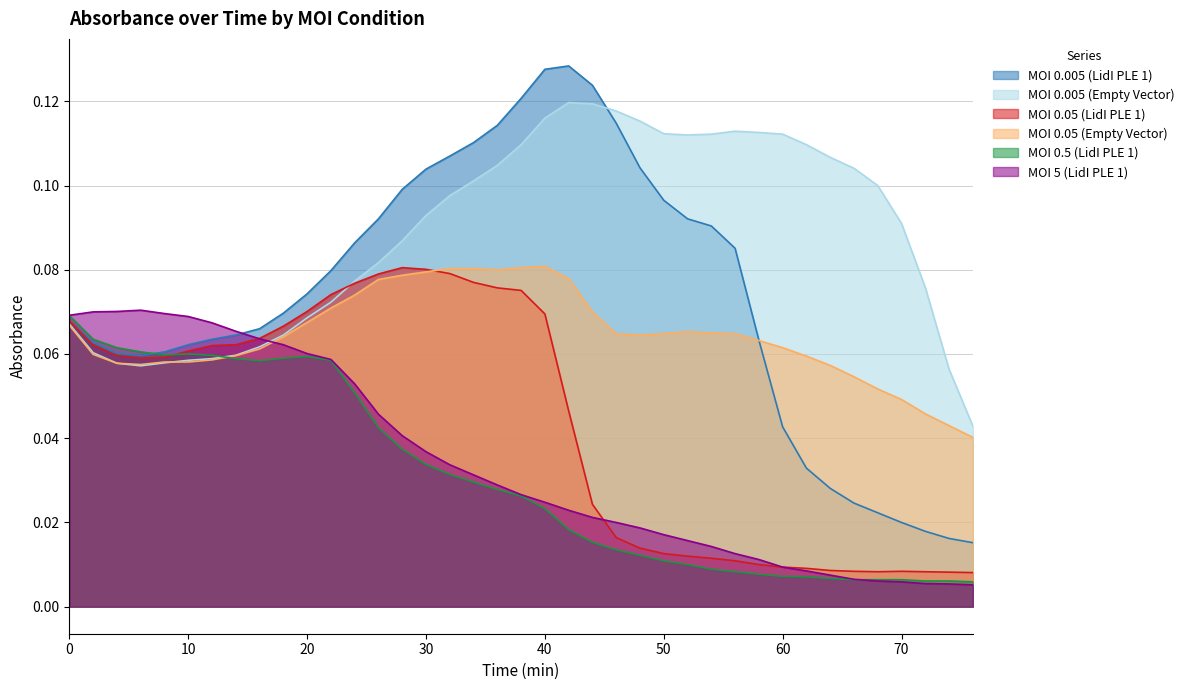

Where is MOI 0.5 (LidI PLE 1) nearest to the value 0?

76